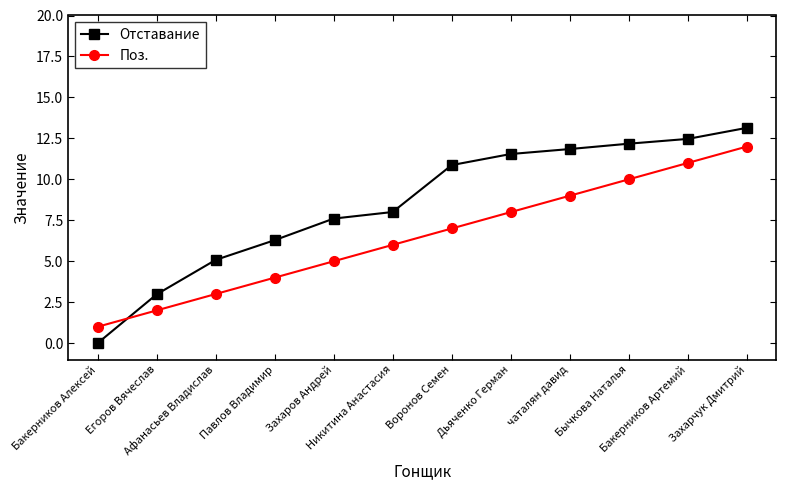

How many lines are shown in the chart?

2